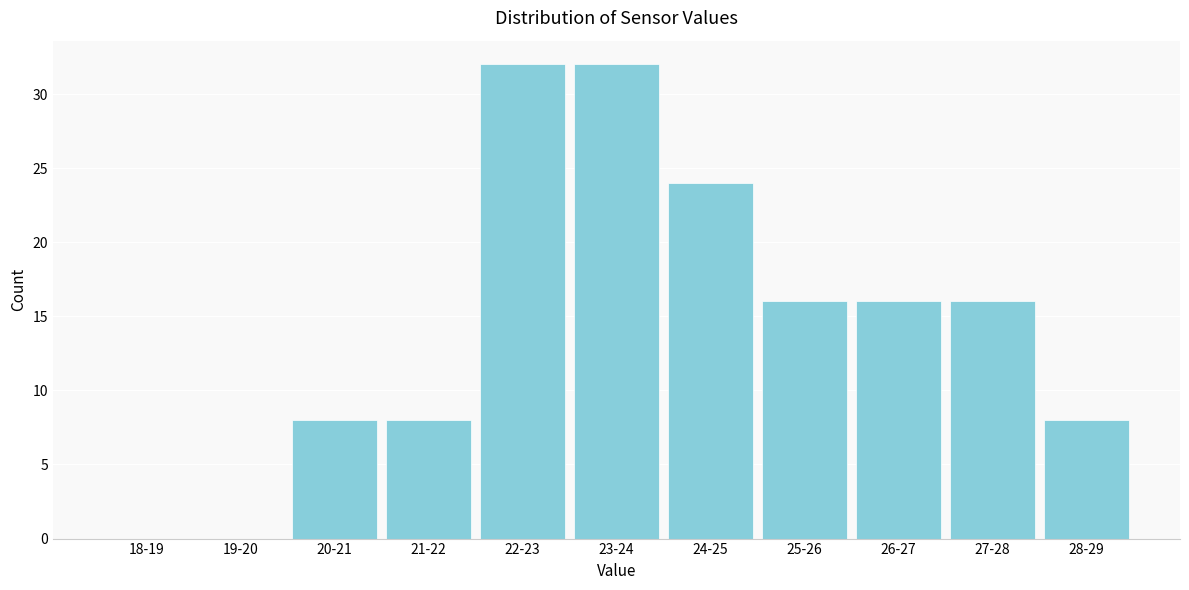

Reading right to left, list all the values displayed in this chart.

28-29=8	27-28=16	26-27=16	25-26=16	24-25=24	23-24=32	22-23=32	21-22=8	20-21=8	19-20=0	18-19=0